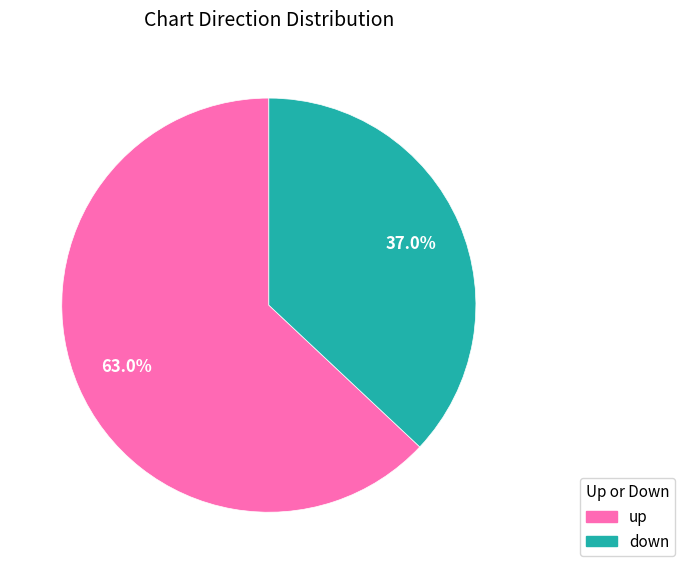

What is the ratio of the value at down to the value at up?

0.6